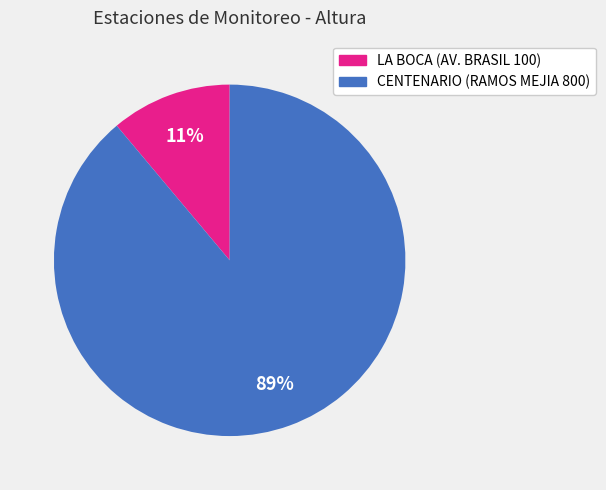

Is CENTENARIO (RAMOS MEJIA 800) the majority of the pie?

Yes